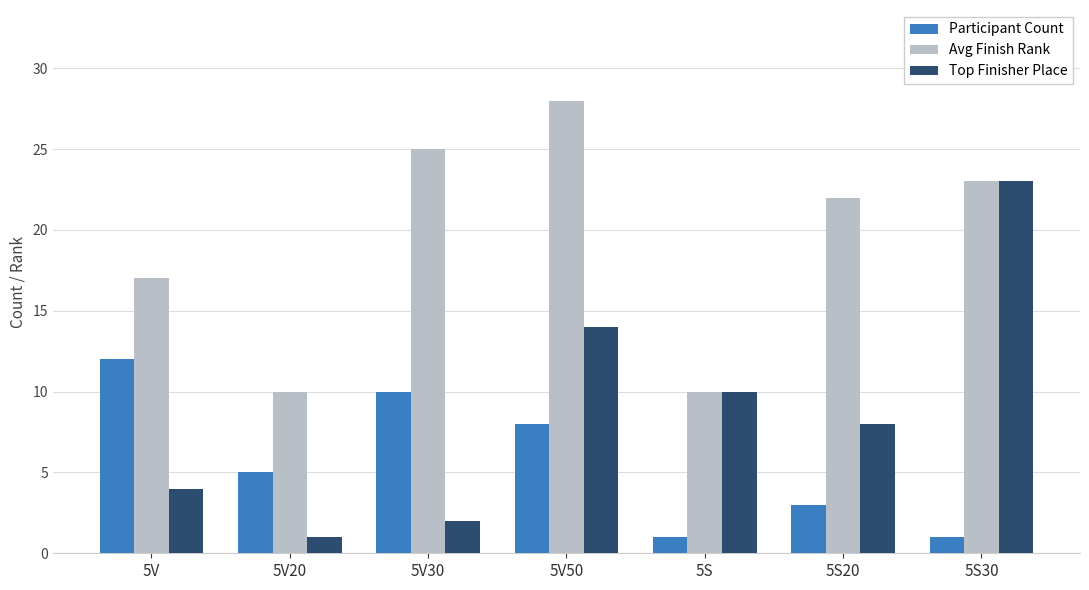

What is the label of the 2nd bar from the right?

5S20